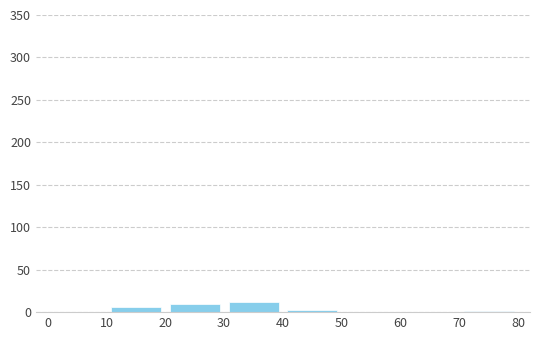

How tall is the bar that spans 20 to 30 on the x-axis? The values are not printed on the chart, so give them approximately, as read against the axis.

10